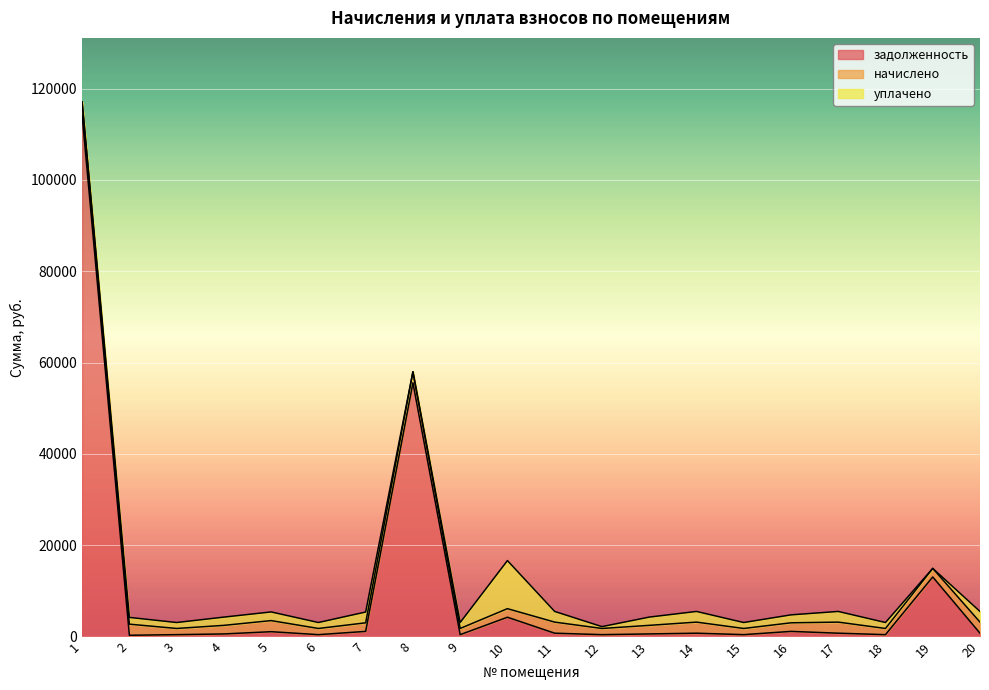

What is the value of the начислено point at the 9th from the left?

1353.4